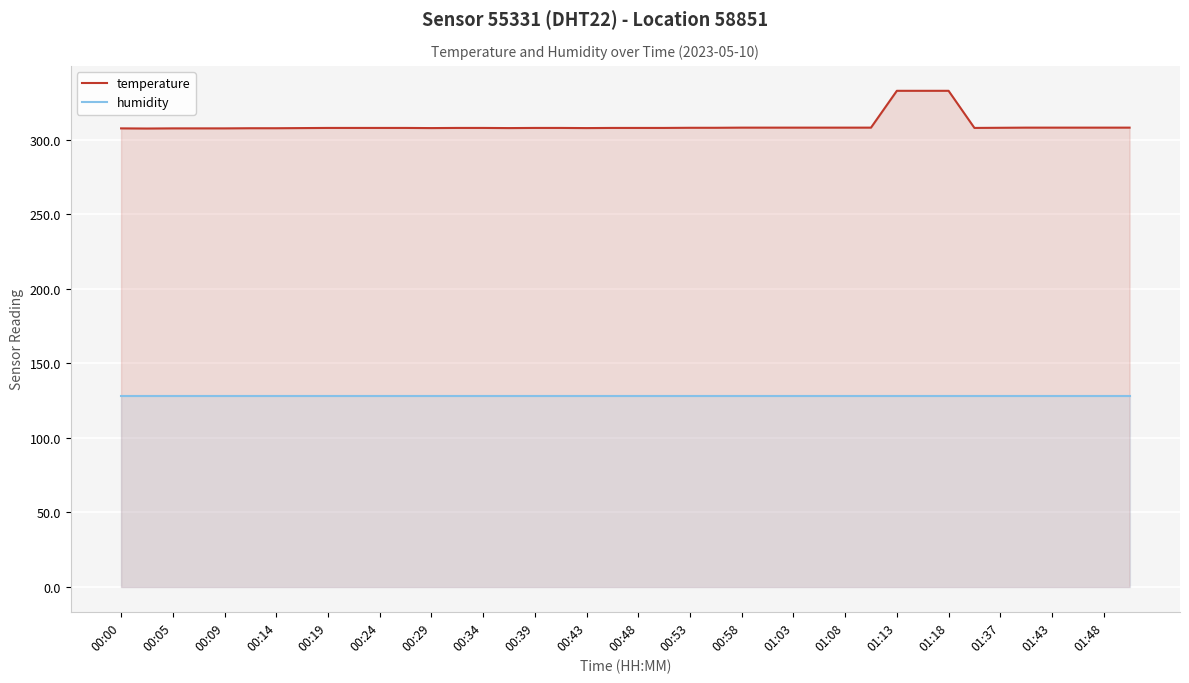

True or false: humidity and temperature intersect in this chart.

False